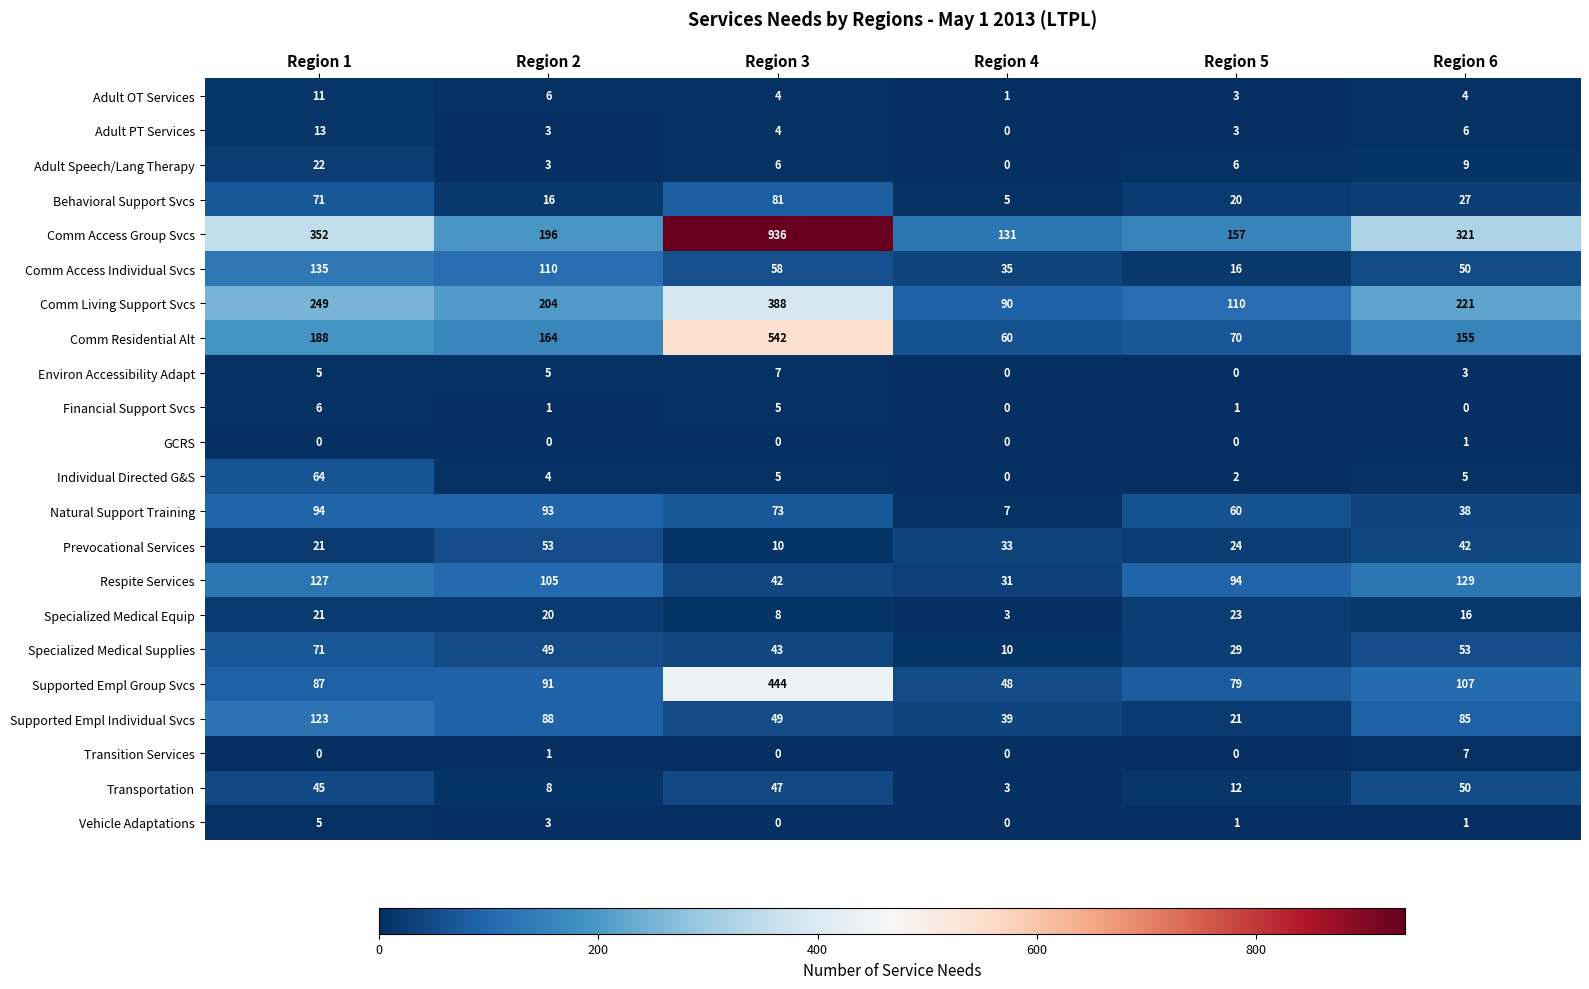

At how many categories does at least one series exceed 12?

6